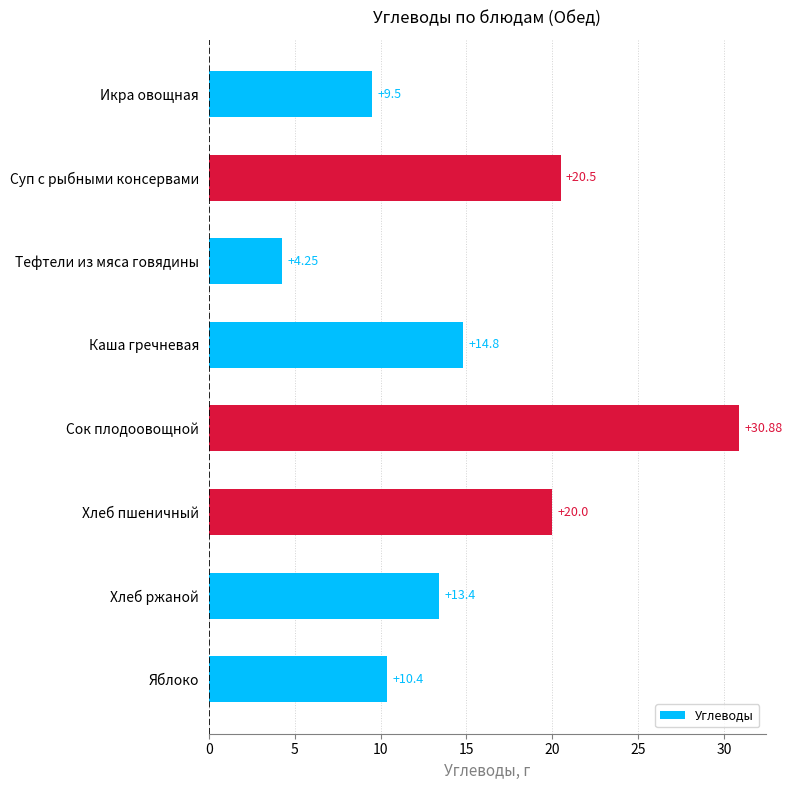

At which category does the chart reach its peak across all series?

Сок плодоовощной